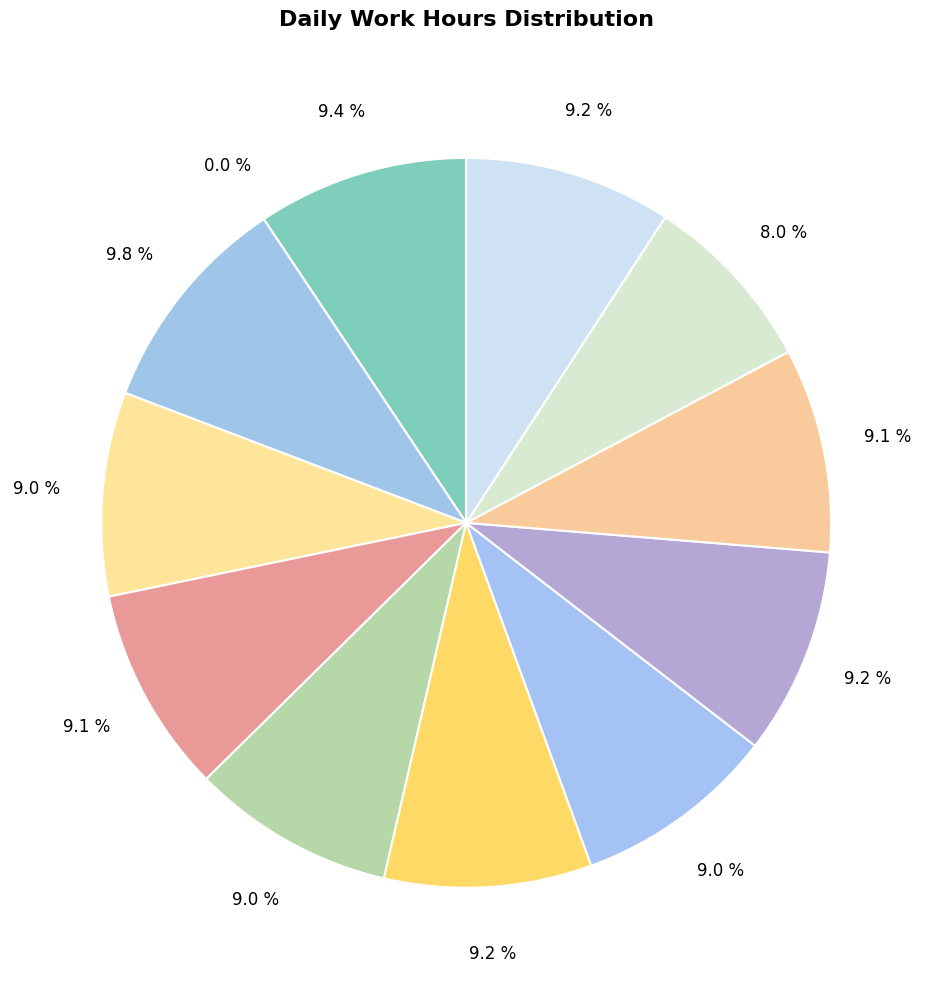

What percentage is NOT represented by 8-Tue?

90.8%